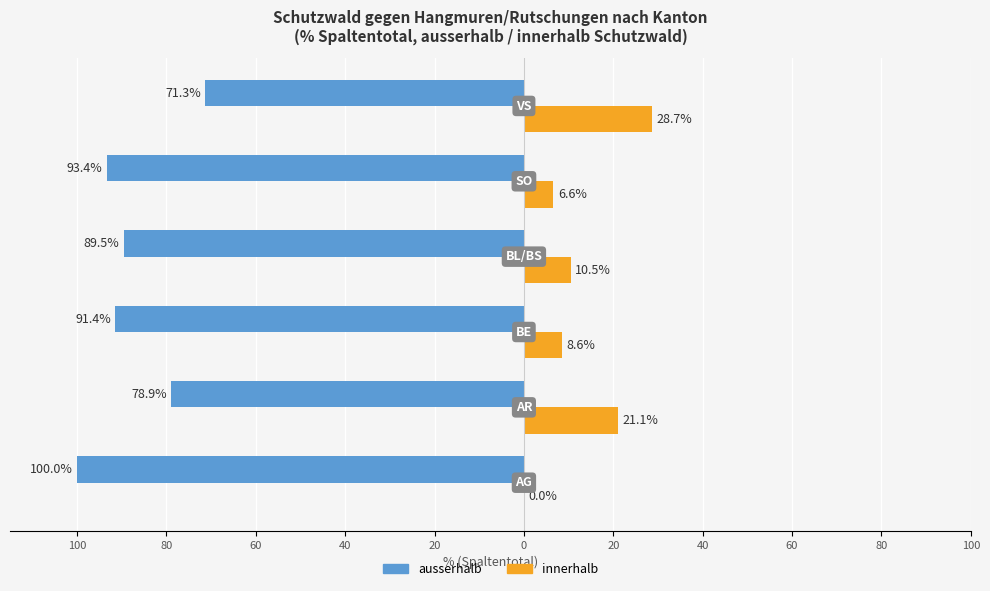

What are all the series names shown in the legend?

ausserhalb, innerhalb